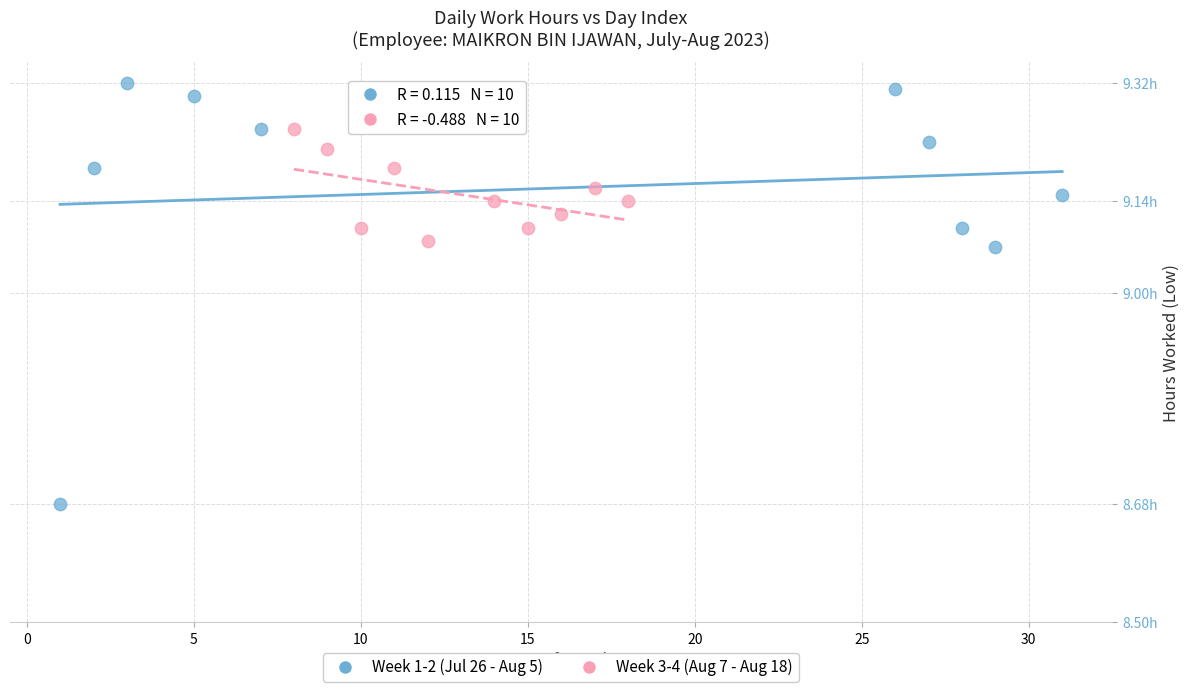

What are all the series names shown in the legend?

Week 1-2 (Jul 26 - Aug 5), Week 3-4 (Aug 7 - Aug 18)